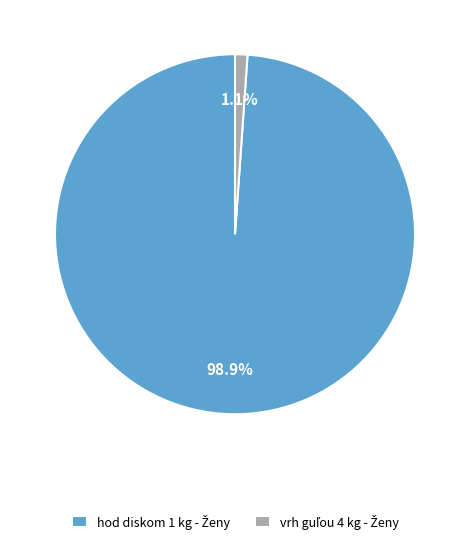

Is there a majority slice in this chart?

Yes